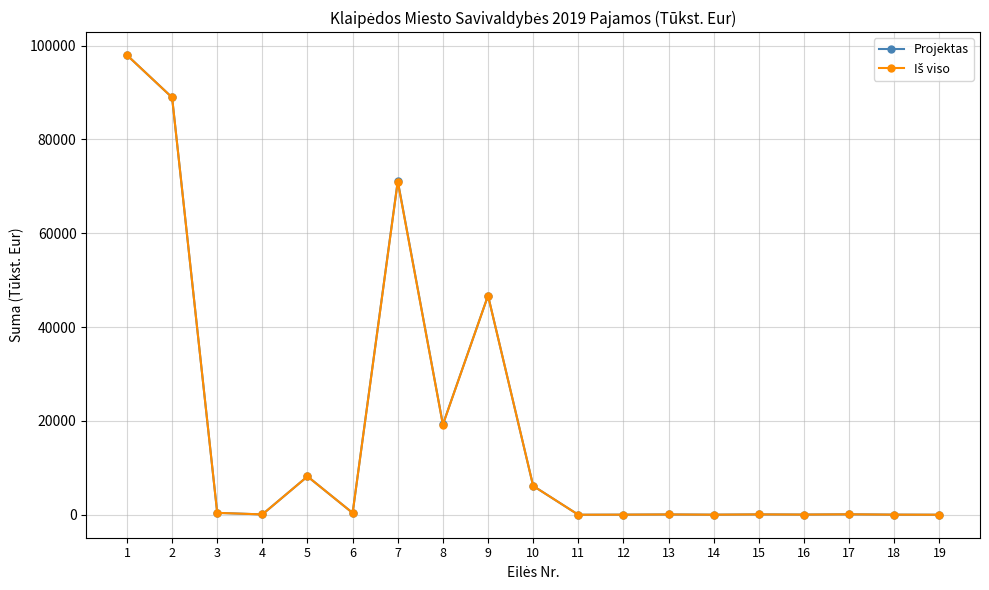

What is the value of the Projektas point at the 16th from the left?

36.4